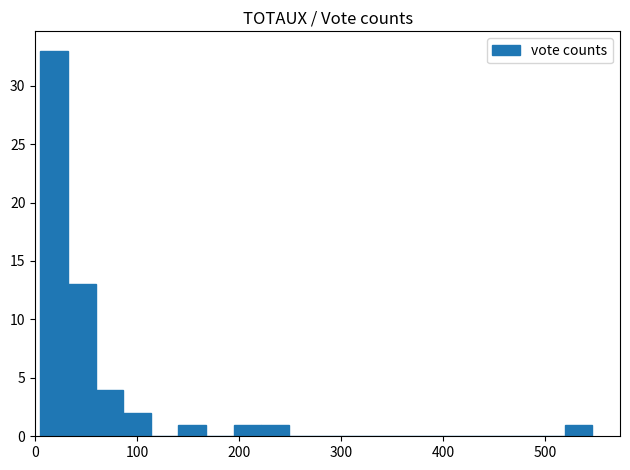

Around what value on the x-axis is the tallest bar? Give the approximate position of its centre, as read against the axis.

20